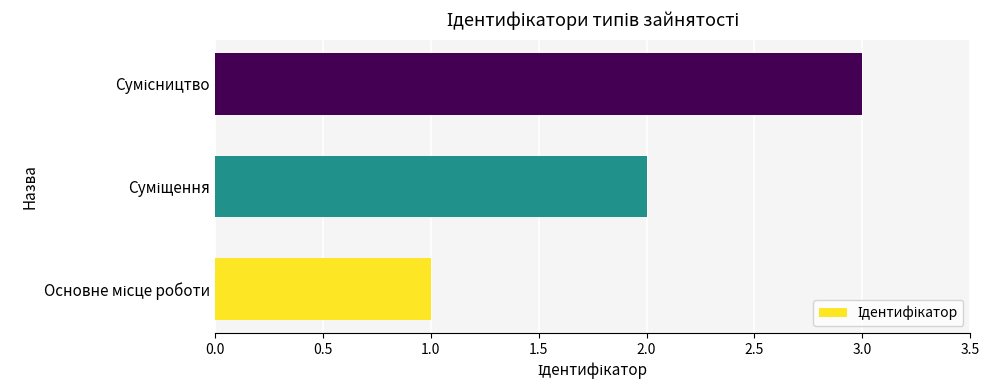

What is the greatest value displayed?

3